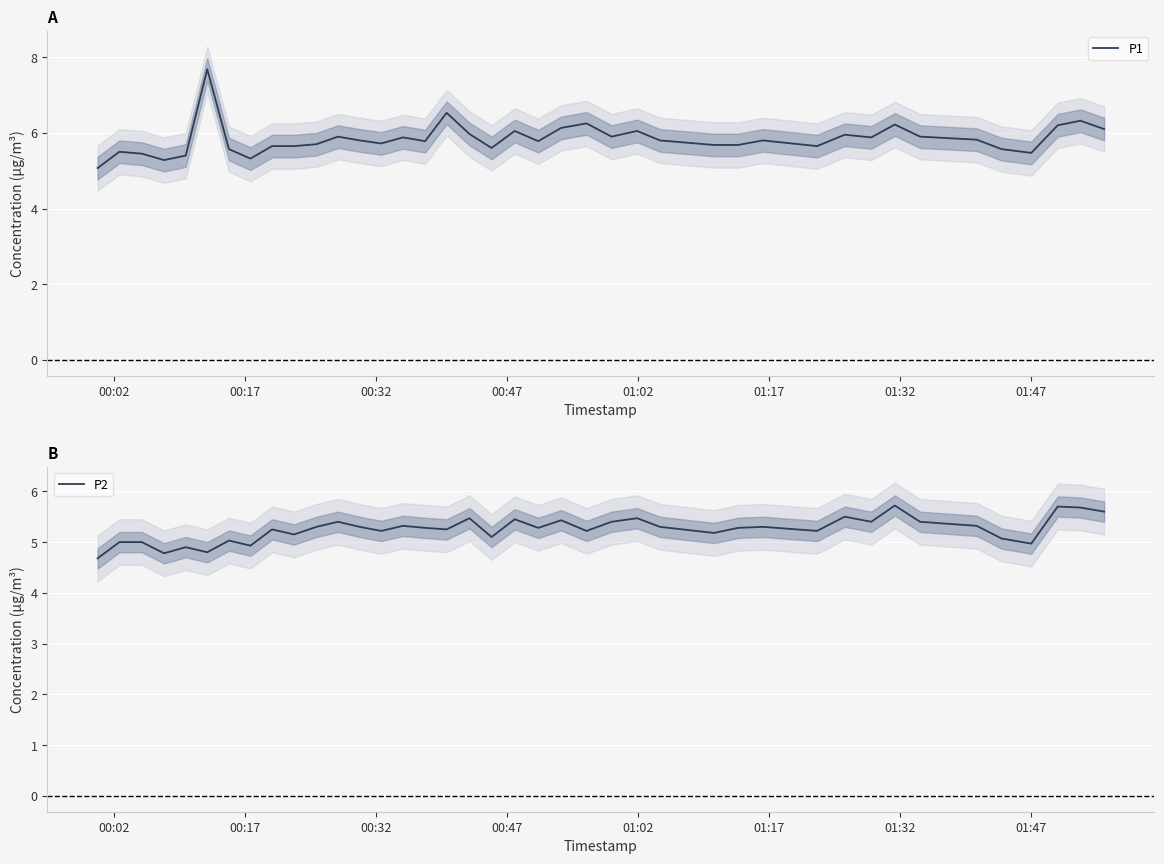

Rank the series by their average value, from lowest to highest.

P2, P1